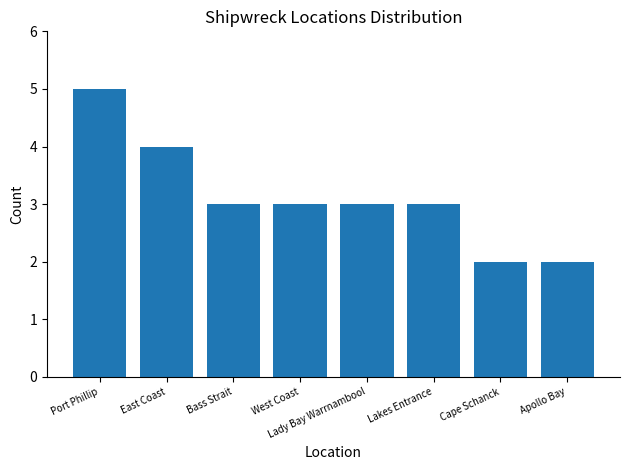

Which has a higher value, East Coast or Port Phillip?

Port Phillip